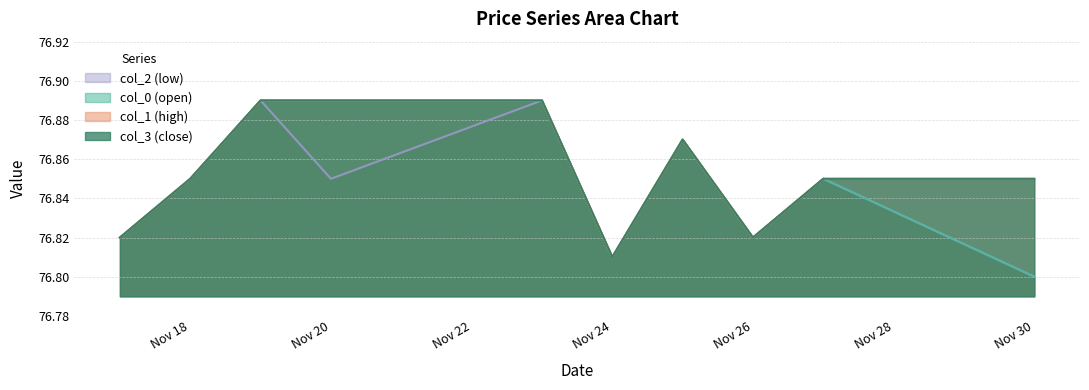

At which category does col_0 reach its first local valley?

Nov 24